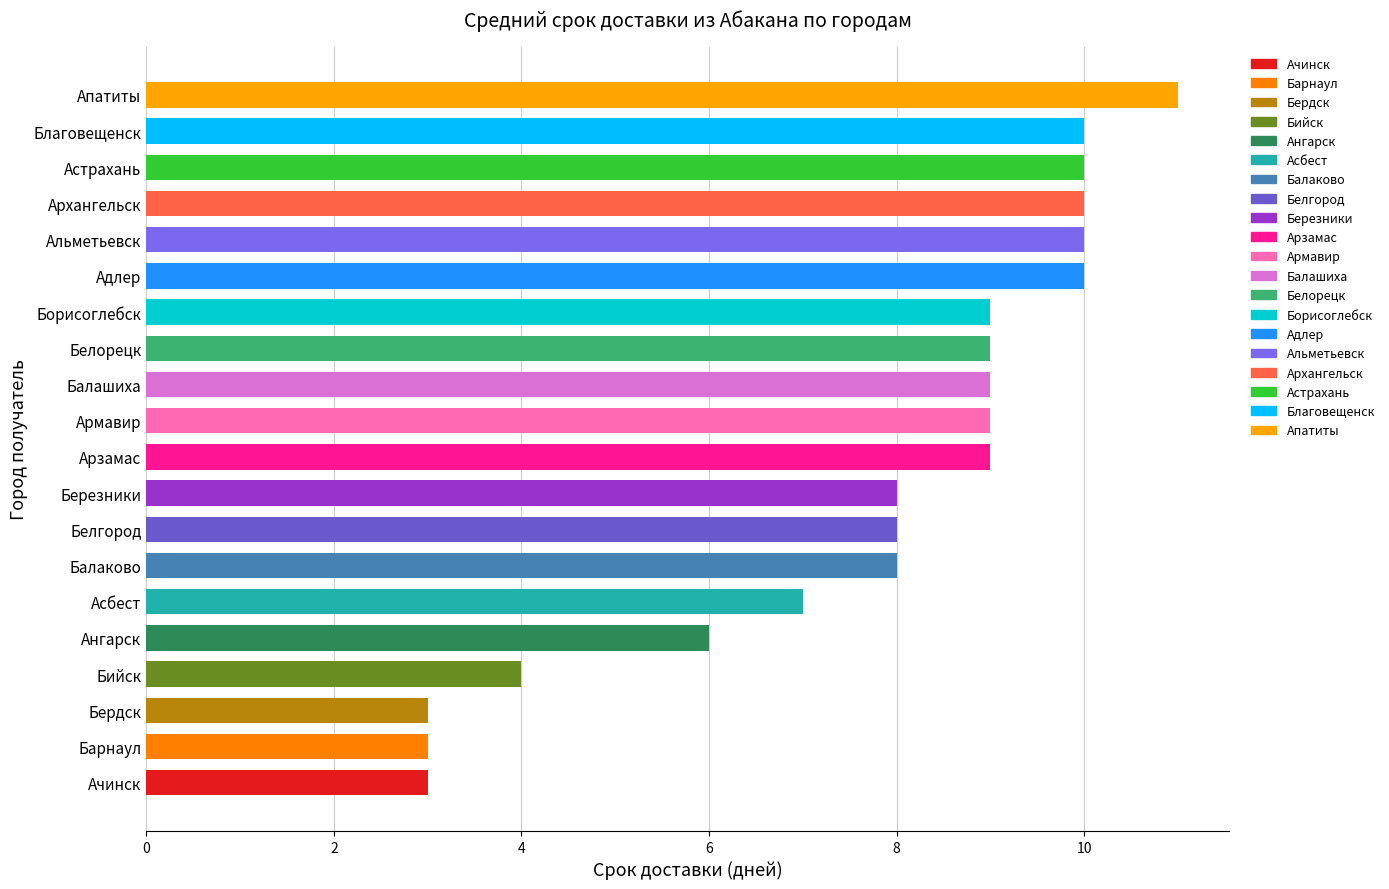

What is the difference between the maximum and minimum values?

8